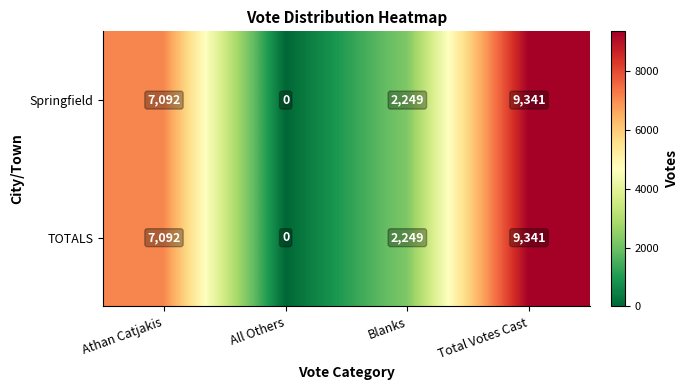

The value of TOTALS at Athan Catjakis is 3584. True or false?

False